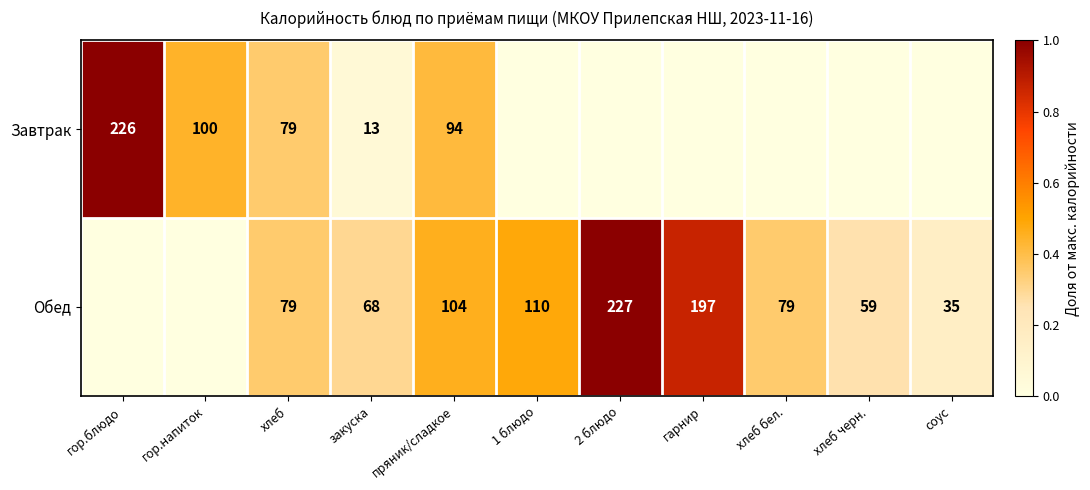

Is the value of Обед at гарнир greater than the value of Завтрак at хлеб?

Yes